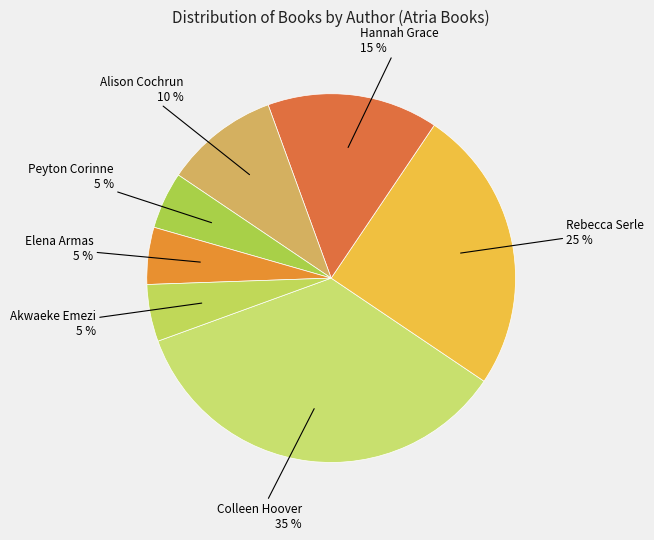

To the nearest percent, what portion does Alison Cochrun represent?

10%